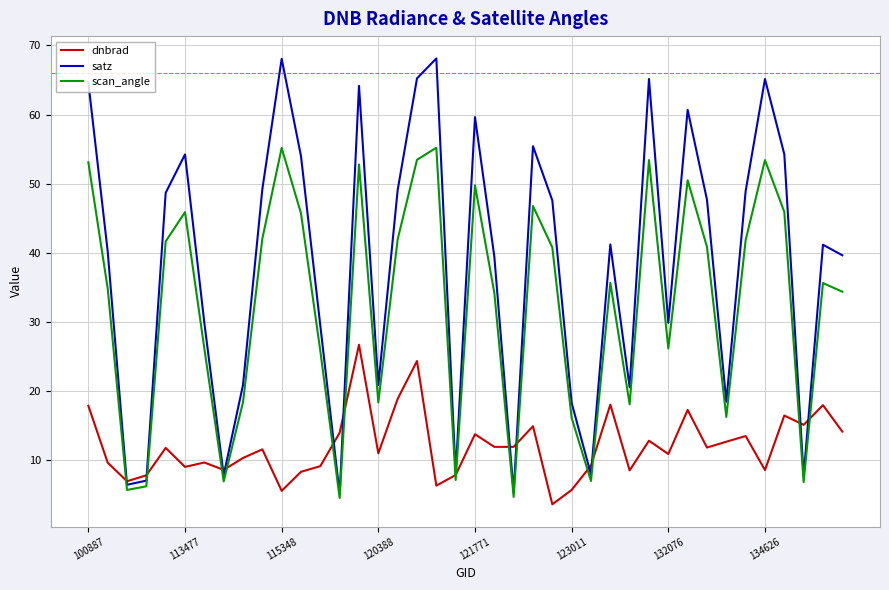

Which series has the largest total across all categories?

satz